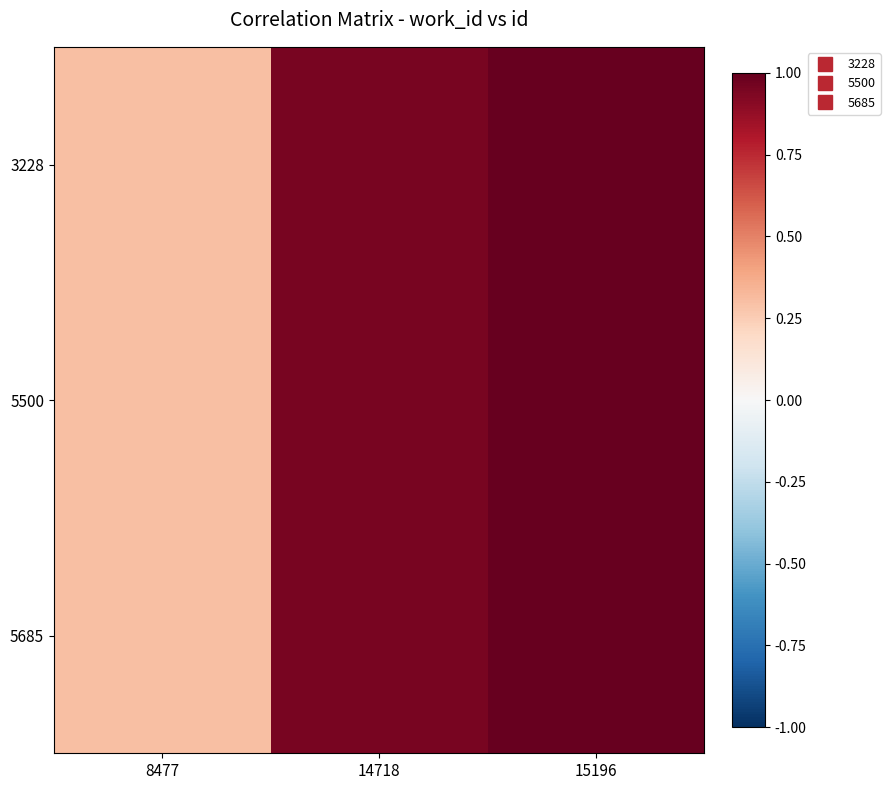

Reading left to right, list all the values displayed in this chart.

3228: 8477=0.3	14718=1.0	15196=1.0
5500: 8477=0.3	14718=1.0	15196=1.0
5685: 8477=0.3	14718=1.0	15196=1.0